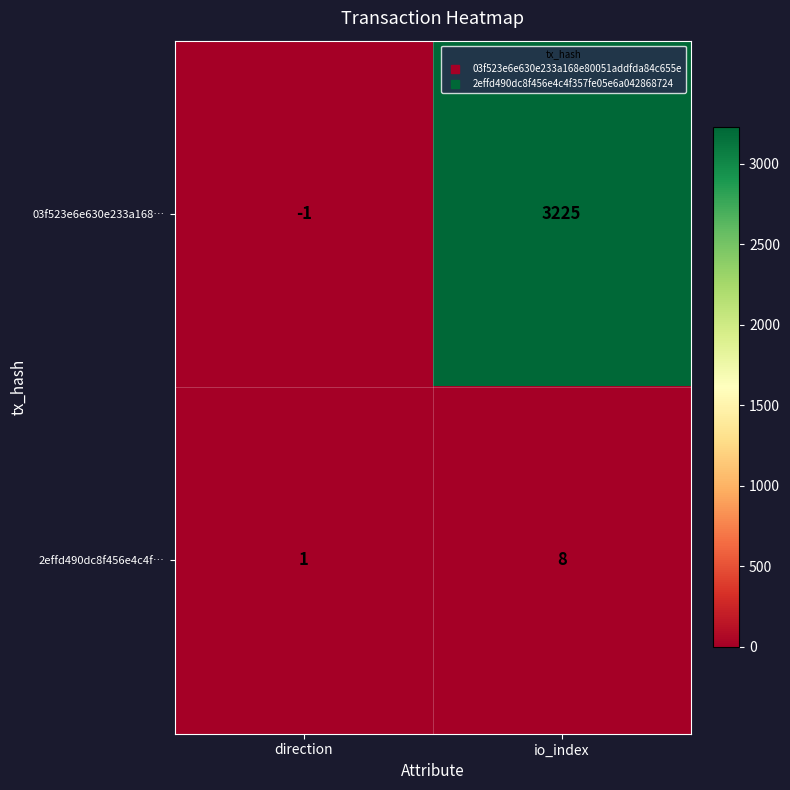

Which series changed the most between direction and io_index?

03f523e6e630e233a168…